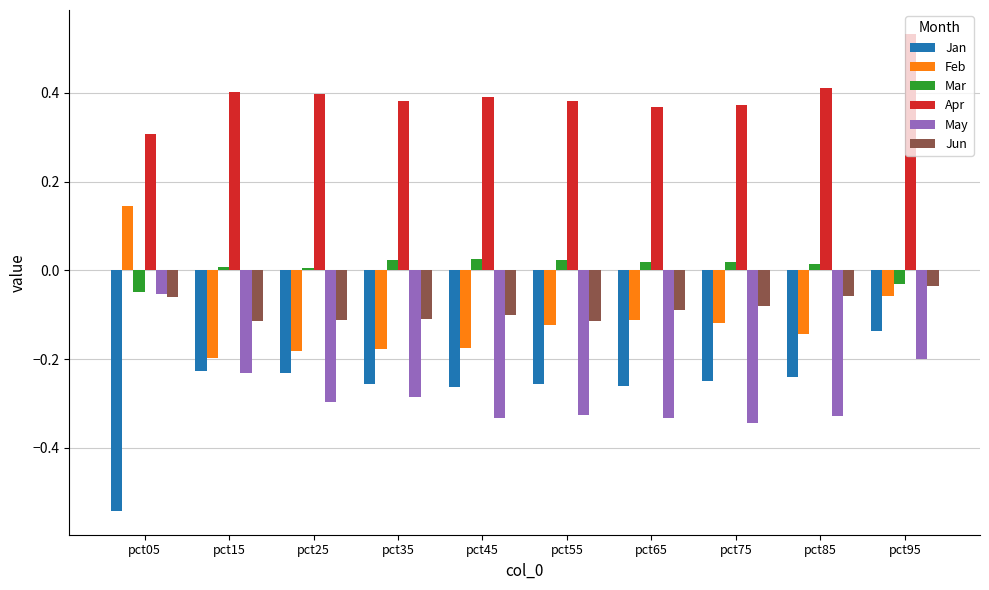

What is the difference between the maximum and minimum values in the May series?

0.3